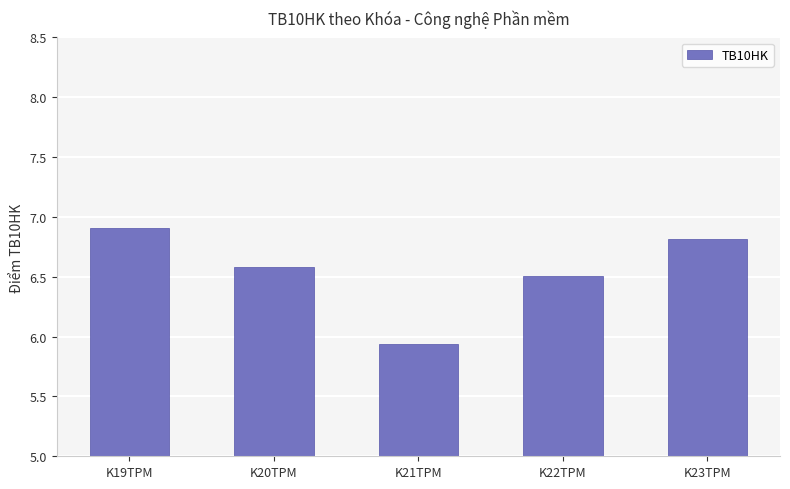

What is the greatest value displayed?

6.9